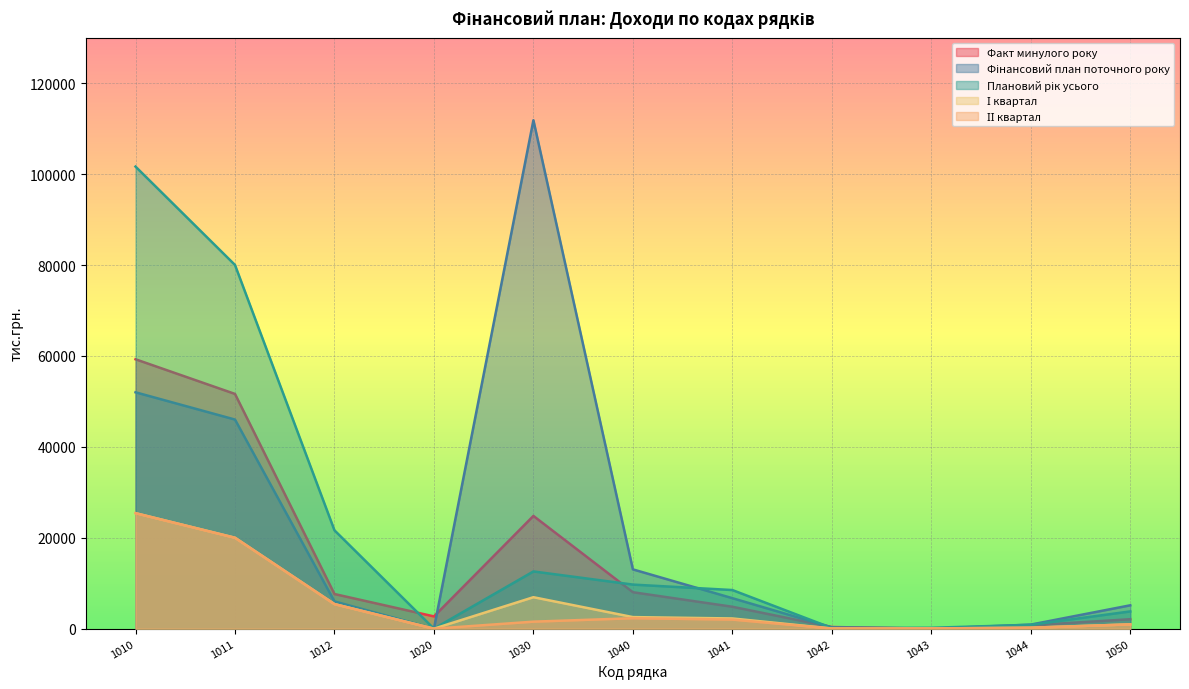

Which label corresponds to the smallest value in the chart?

1043